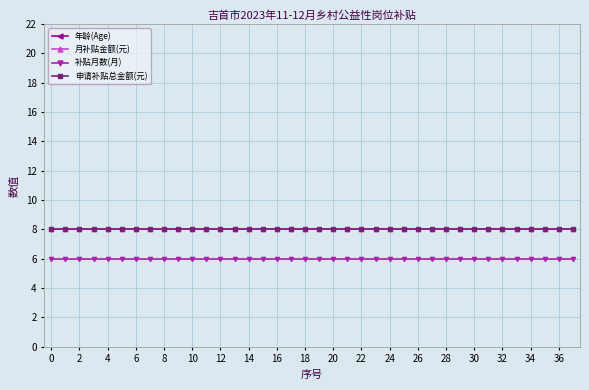

Which series has the largest total across all categories?

年龄(Age)